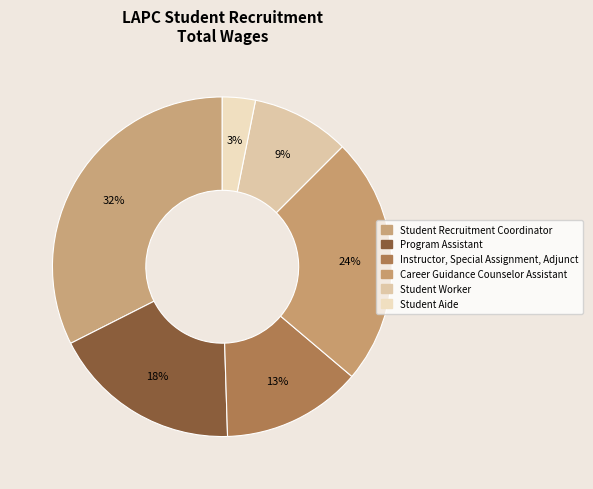

To the nearest percent, what portion does Student Aide represent?

3%